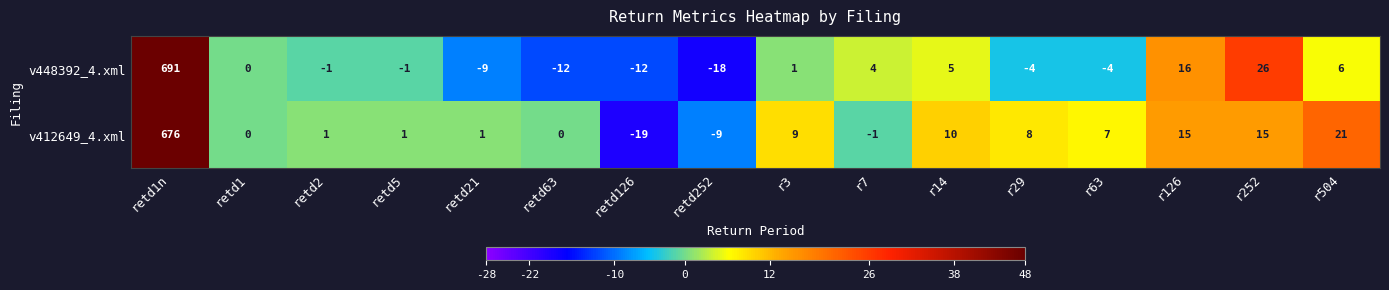

How many values in the v412649_4.xml series are below 7?

8